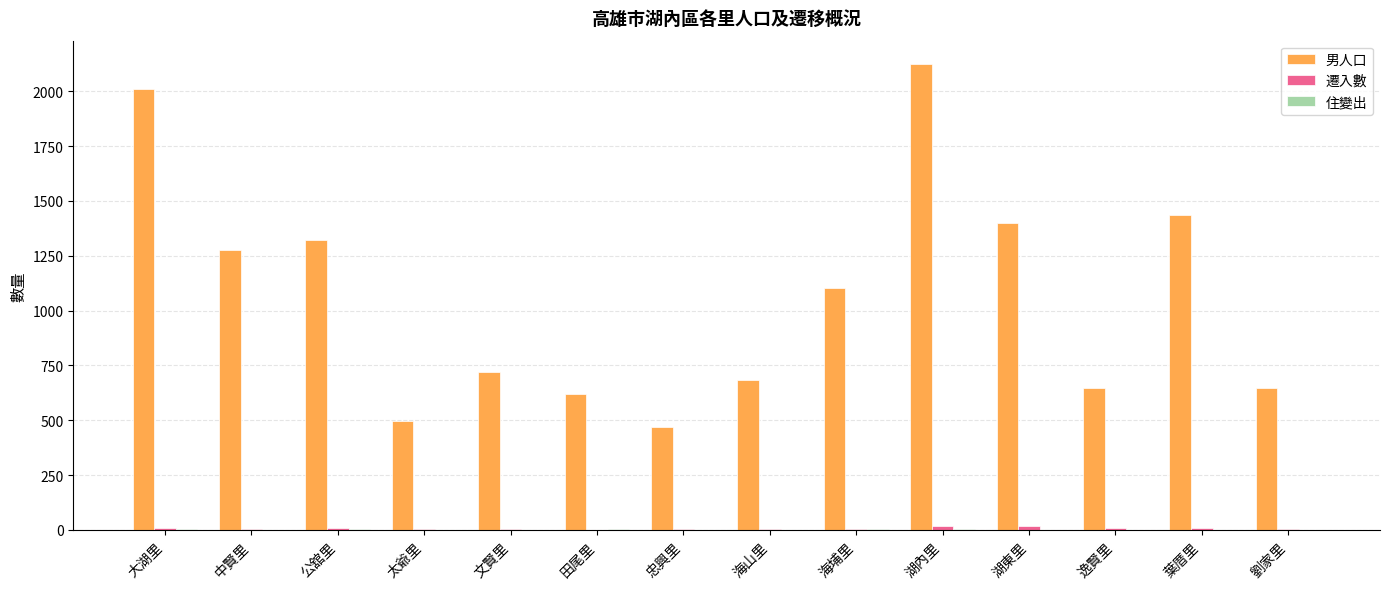

The value of 男人口 at 海山里 is 685. True or false?

True